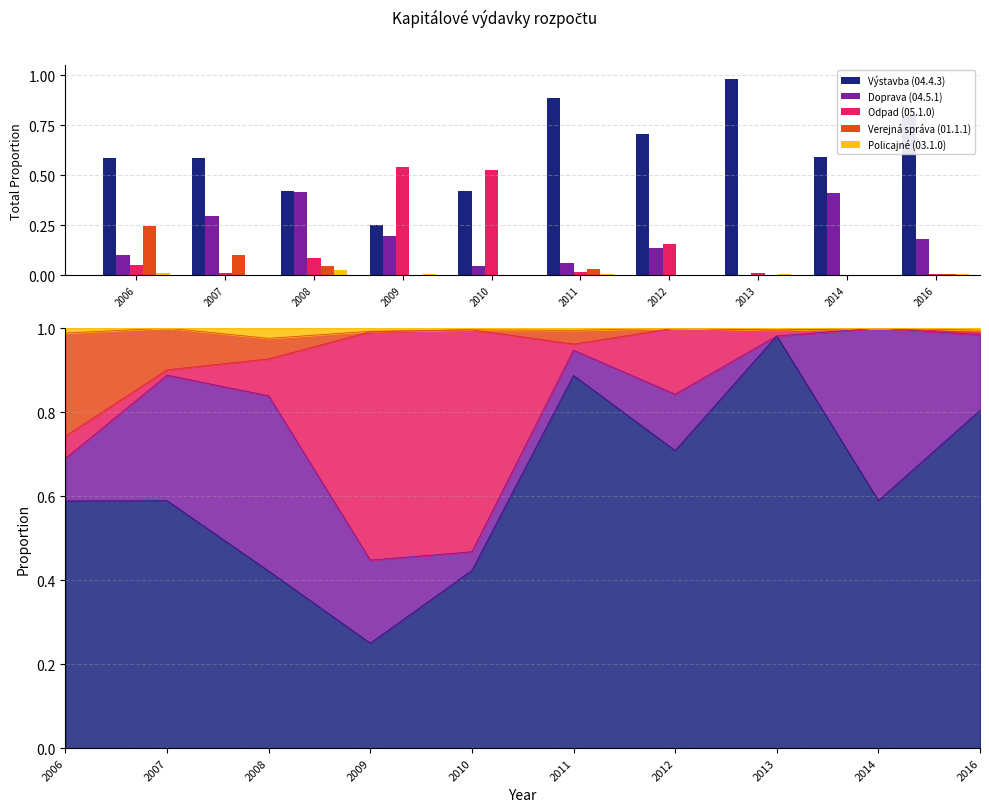

Reading left to right, what are all the values shown in this chart?

Výstavba (04.4.3): 2006=0.6	2007=0.6	2008=0.4	2009=0.2	2010=0.4	2011=0.9	2012=0.7	2013=1.0	2014=0.6	2016=0.8
Doprava (04.5.1): 2006=0.1	2007=0.3	2008=0.4	2009=0.2	2010=0.0	2011=0.1	2012=0.1	2013=0.0	2014=0.4	2016=0.2
Odpad (05.1.0): 2006=0.1	2007=0.0	2008=0.1	2009=0.5	2010=0.5	2011=0.0	2012=0.2	2013=0.0	2014=0.0	2016=0.0
Verejná správa (01.1.1): 2006=0.2	2007=0.1	2008=0.0	2009=0.0	2010=0.0	2011=0.0	2012=0.0	2013=0.0	2014=0.0	2016=0.0
Policajné (03.1.0): 2006=0.0	2007=0.0	2008=0.0	2009=0.0	2010=0.0	2011=0.0	2012=0.0	2013=0.0	2014=0.0	2016=0.0